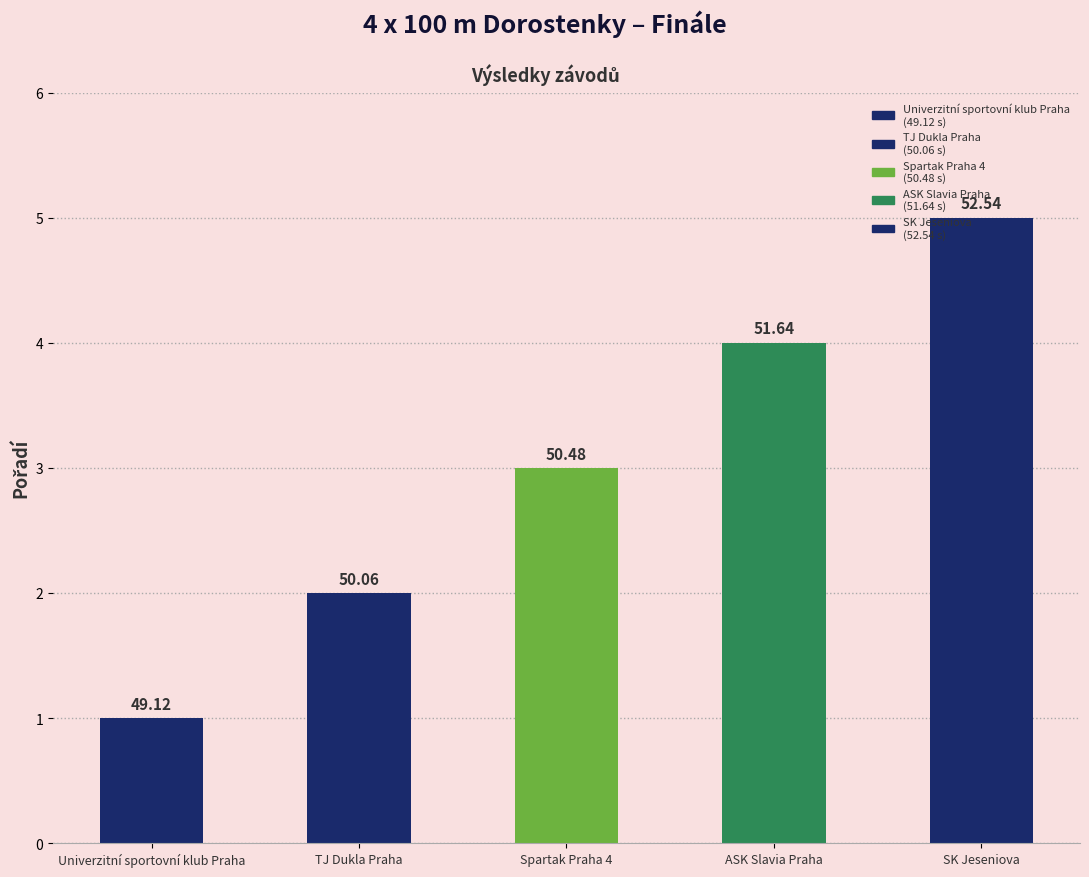

What is the minimum value shown in the chart?

1